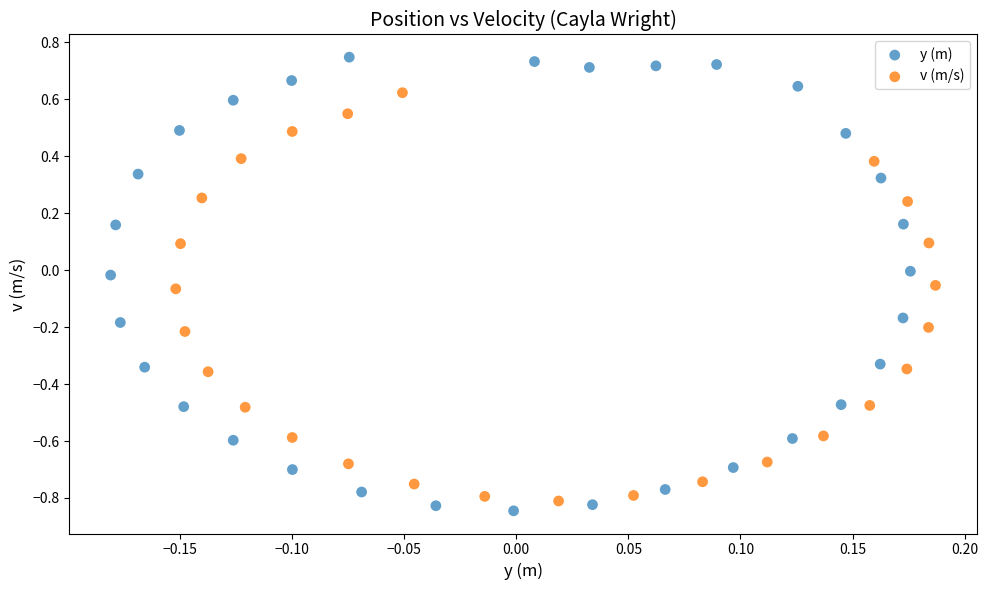

Which series reaches the maximum Y coordinate?

y (m)